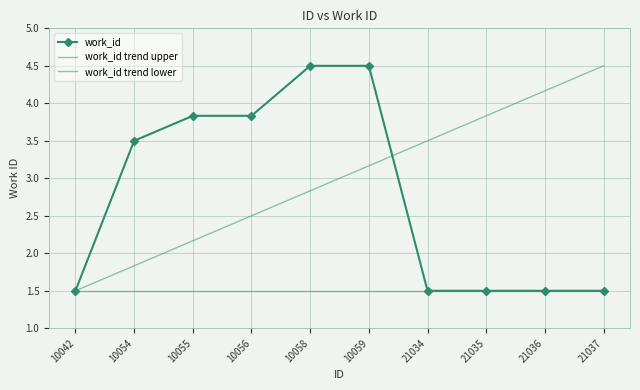

Reading left to right, list all the values displayed in this chart.

work_id: 1.5	3.5	3.8	3.8	4.5	4.5	1.5	1.5	1.5	1.5
work_id trend upper: 1.5	1.8	2.2	2.5	2.8	3.2	3.5	3.8	4.2	4.5
work_id trend lower: 1.5	1.5	1.5	1.5	1.5	1.5	1.5	1.5	1.5	1.5